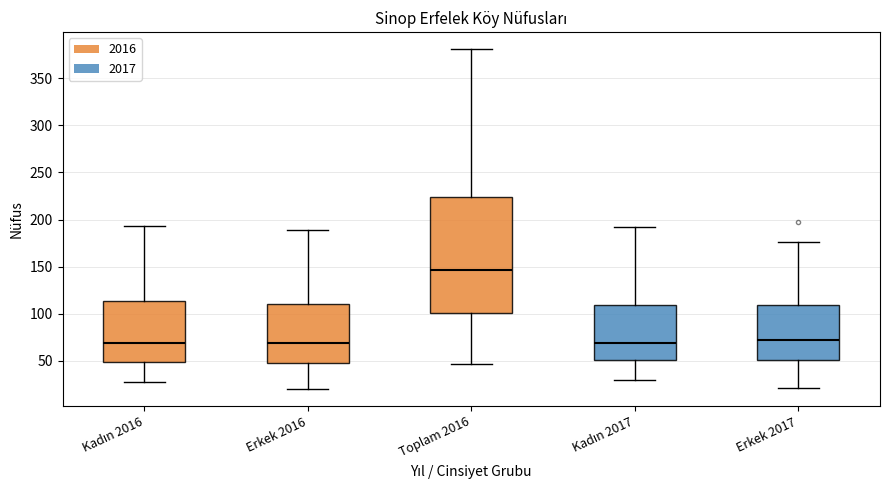

Reading left to right, transcribe this box plot: for each box, give where its median line is, the range the box spans, and where its two whiskers end, as read against the y-axis. The values are not printed on the chart, so give them approximately, as read against the axis.

Kadın 2016: median 70, box 50 to 115, whiskers 25 to 195
Erkek 2016: median 70, box 50 to 110, whiskers 20 to 190
Toplam 2016: median 145, box 100 to 225, whiskers 45 to 380
Kadın 2017: median 70, box 50 to 110, whiskers 30 to 190
Erkek 2017: median 70, box 50 to 110, whiskers 20 to 175